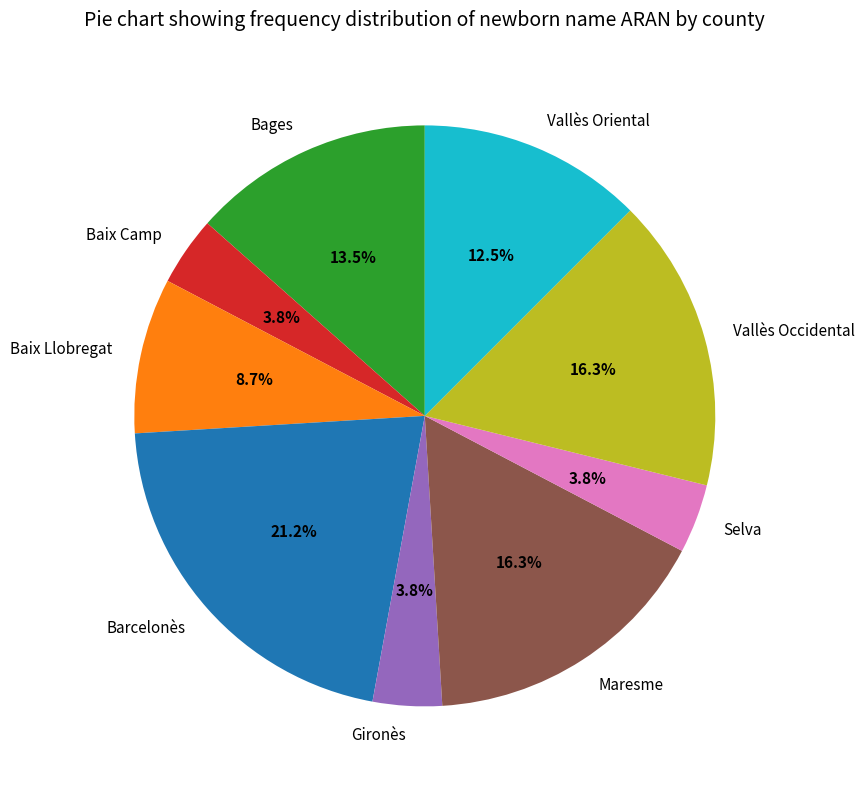

How many slices are in this pie chart?

9